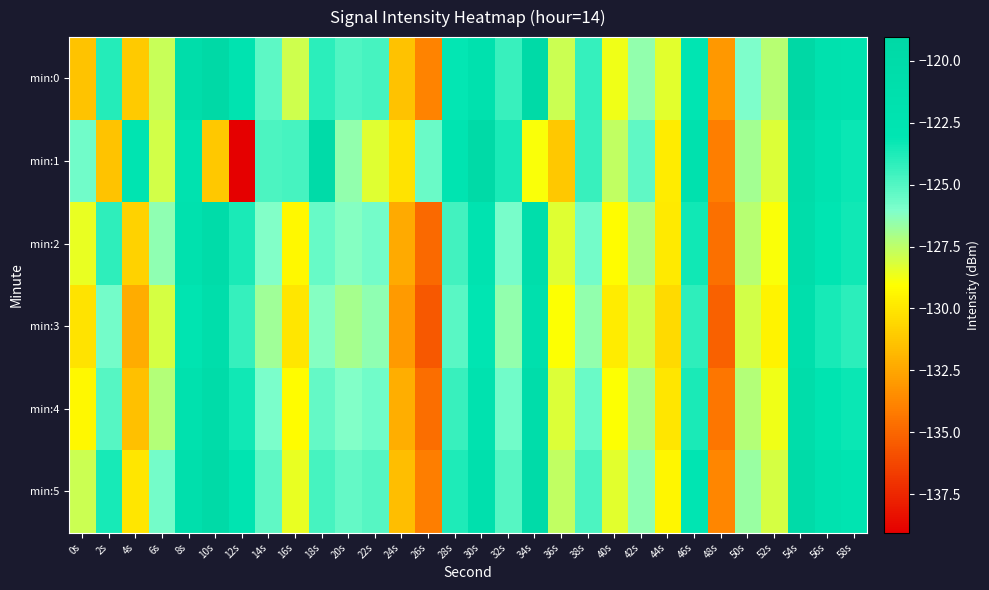

What is the total value across all series at 2s?

-754.0